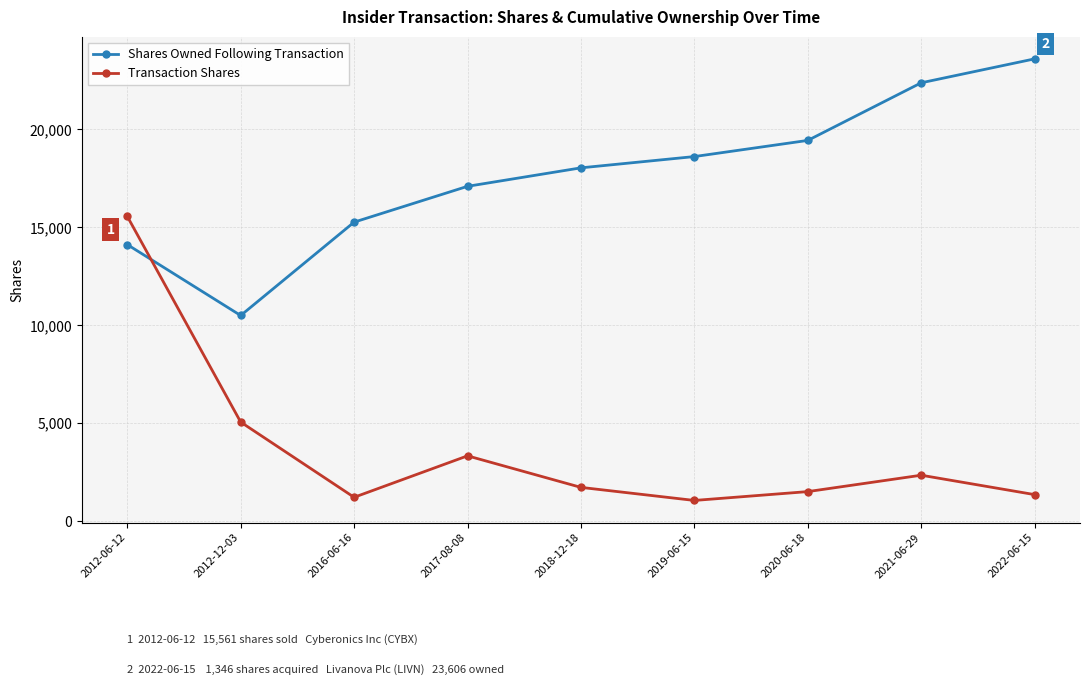

Which series has the largest range (max minus min)?

Transaction Shares